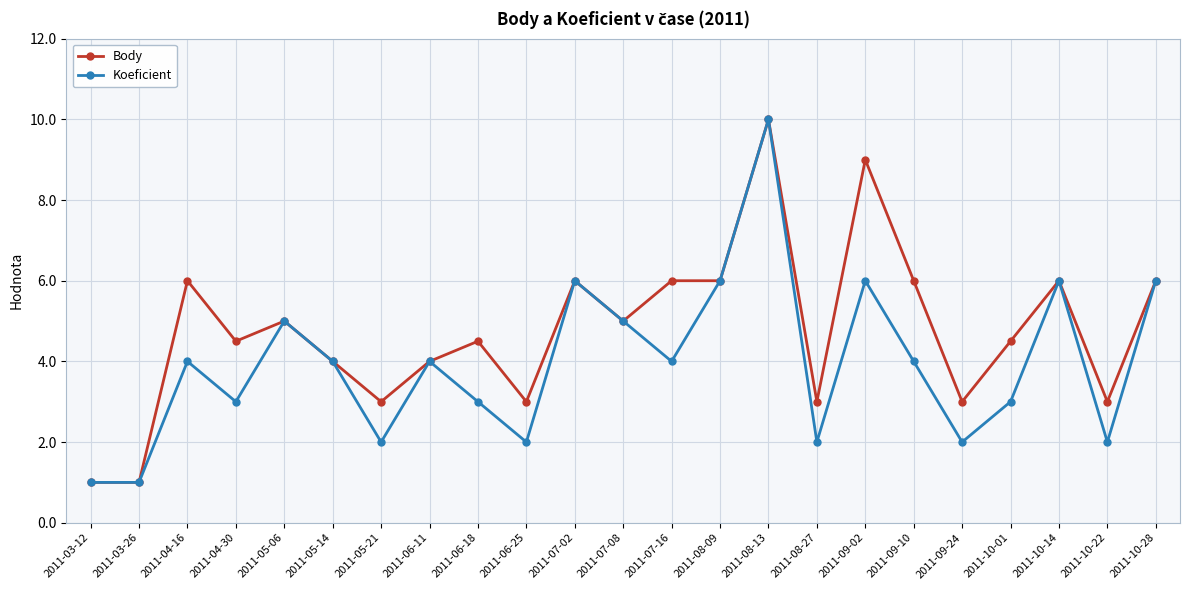

Which series changed the most between 2011-05-14 and 2011-10-22?

Koeficient